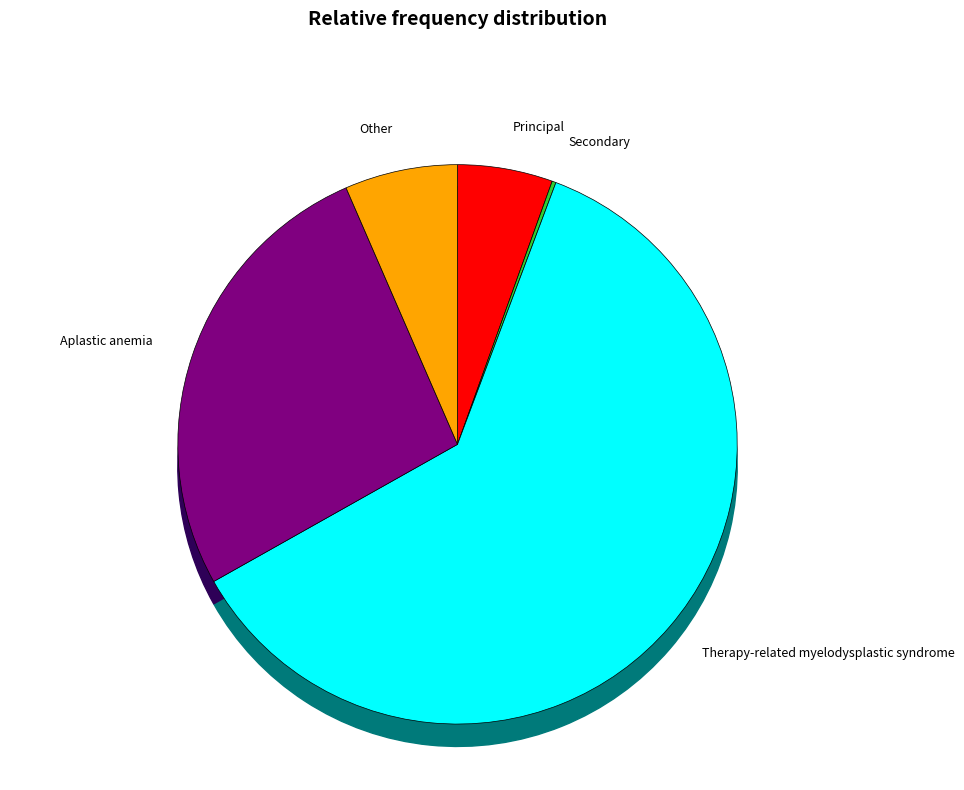

How much of the chart is everything except Other?

93.5%